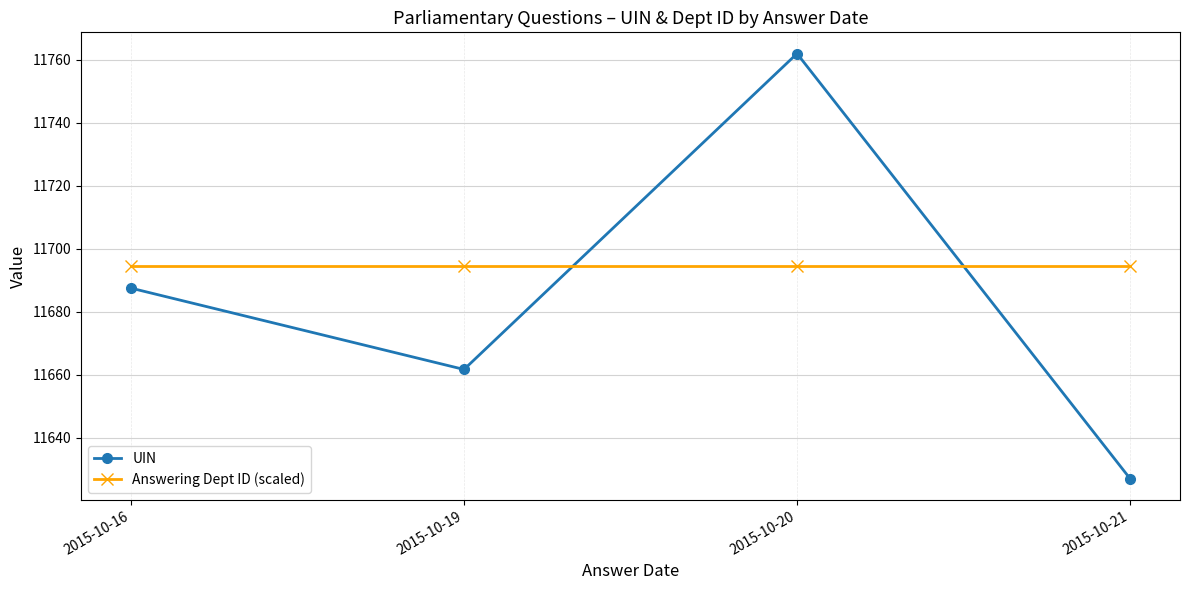

True or false: UIN has more than 2 points higher than both neighbors.

False